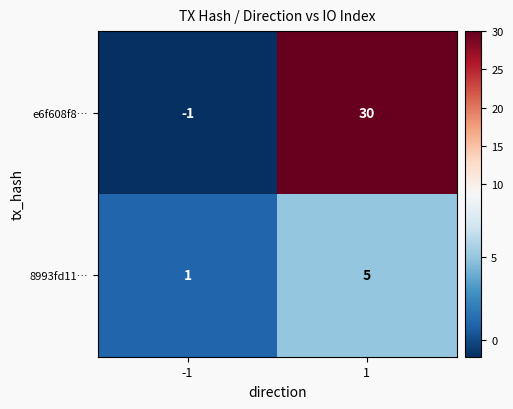

What is the spread (max minus min) of values at 1?

25